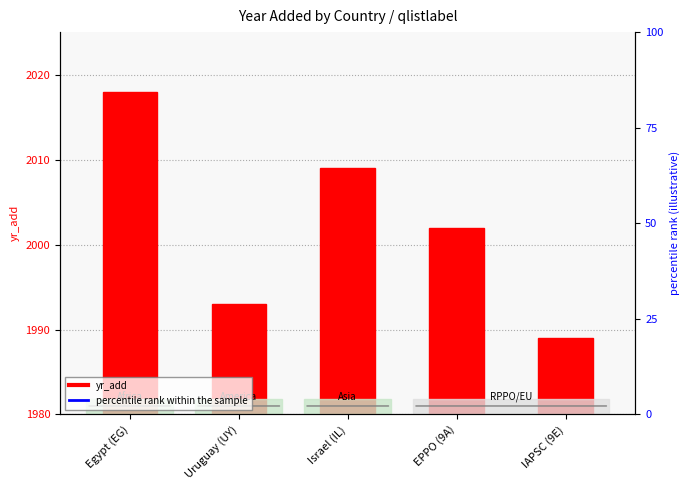

What is the difference between the second highest and second lowest values?

16